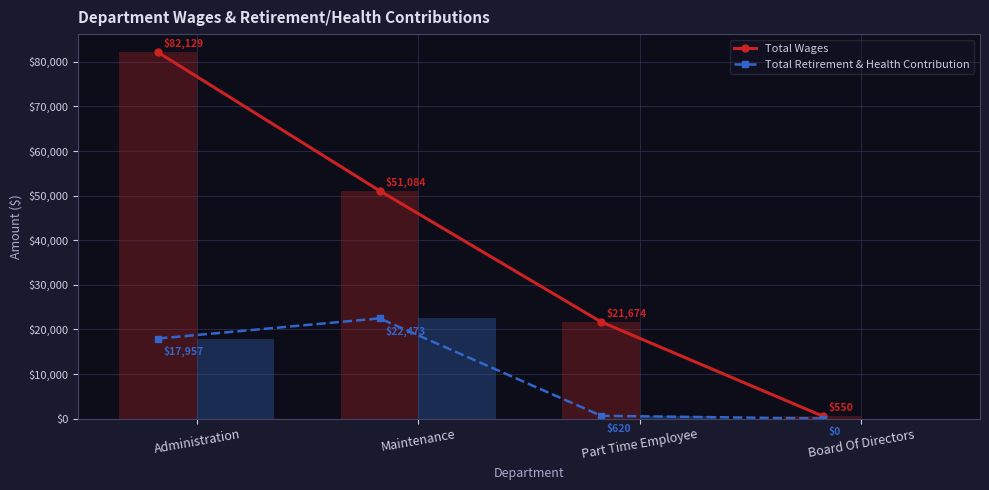

Which category has the lowest value across all series?

Board Of Directors